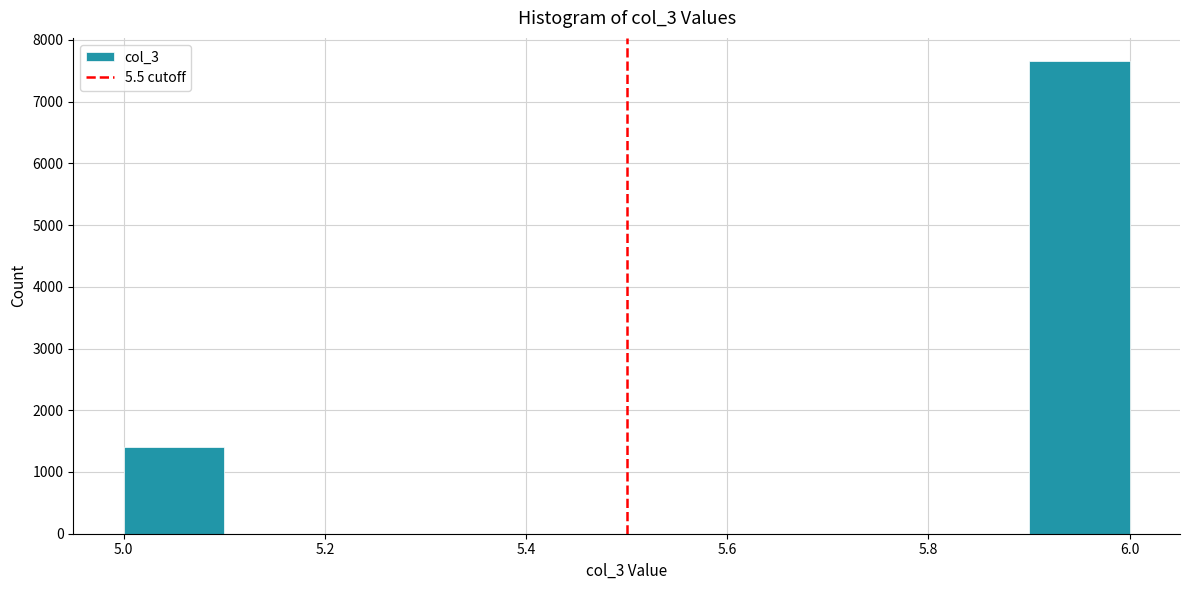

Over which range of the x-axis is the bar tallest?

5.9 to 6.0